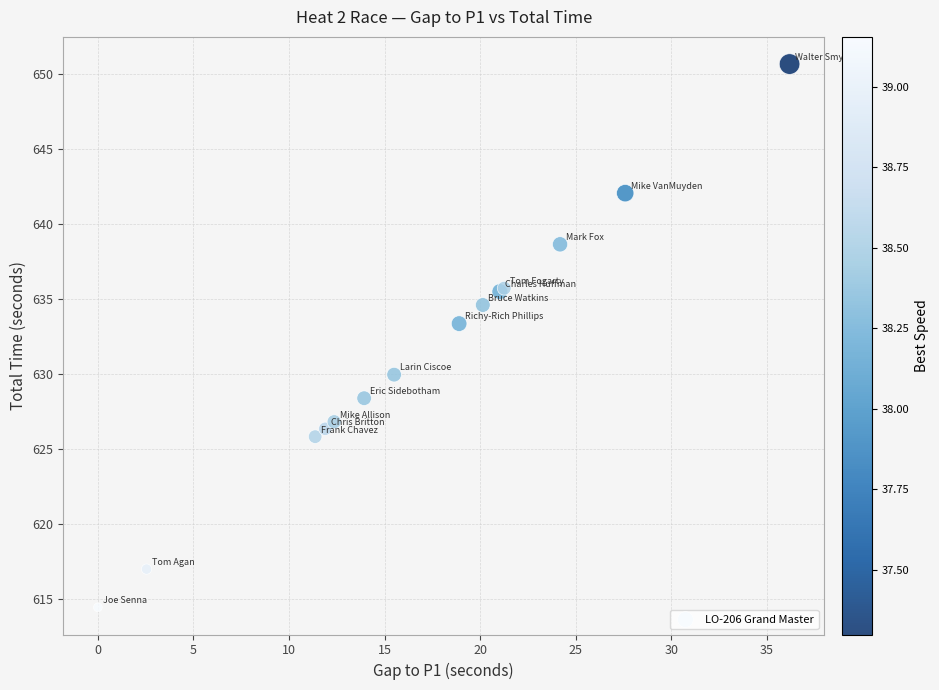

What Y value in the scatter plot is closest to 632?

633.4